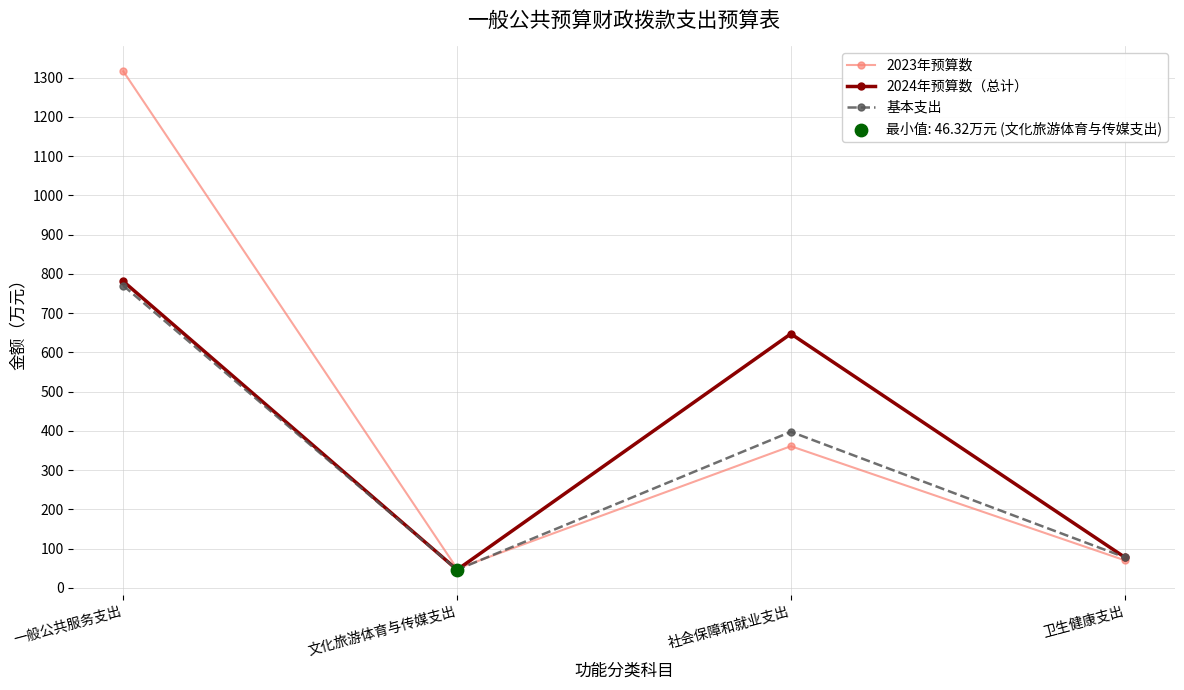

What is the total value across all series at 社会保障和就业支出?

1406.4